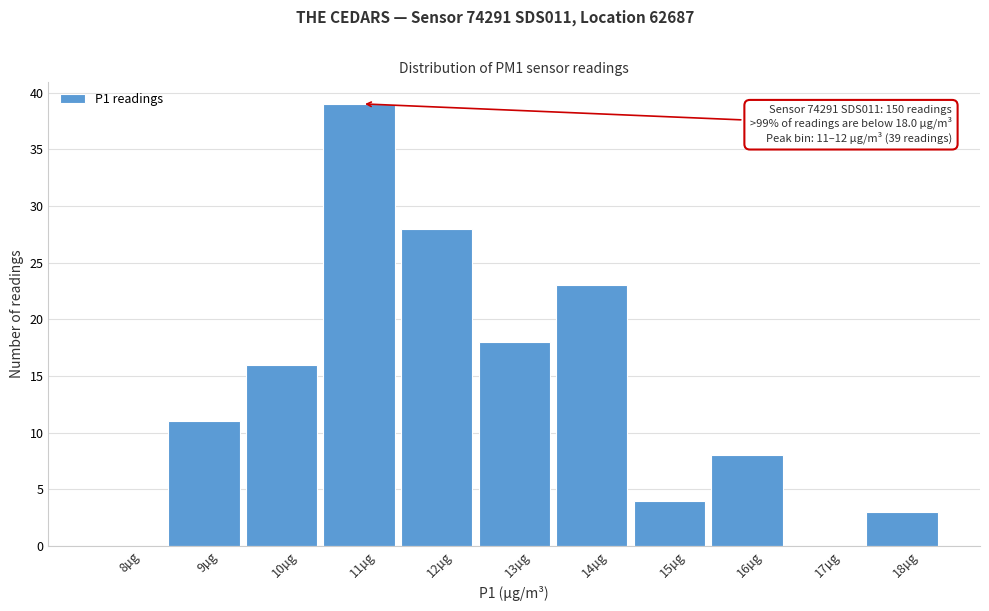

Reading right to left, extract all data points from this chart.

18µg=3	17µg=0	16µg=8	15µg=4	14µg=23	13µg=18	12µg=28	11µg=39	10µg=16	9µg=11	8µg=0